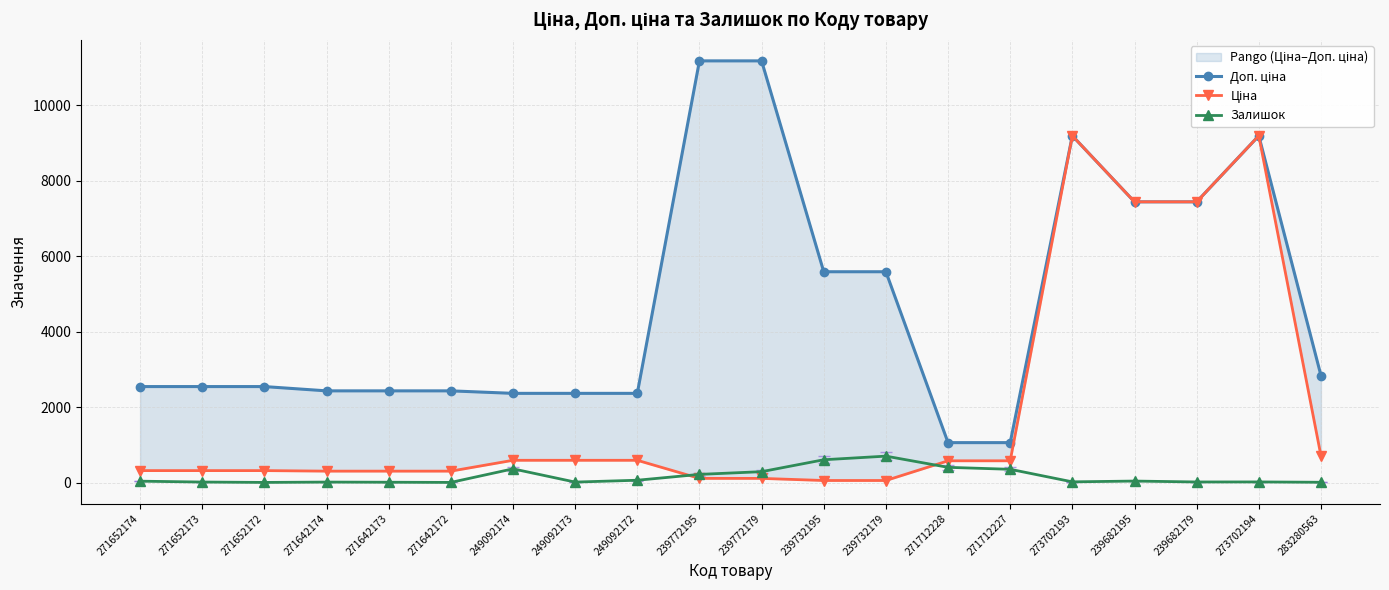

How many values in the Доп. ціна series are below 2546?

8